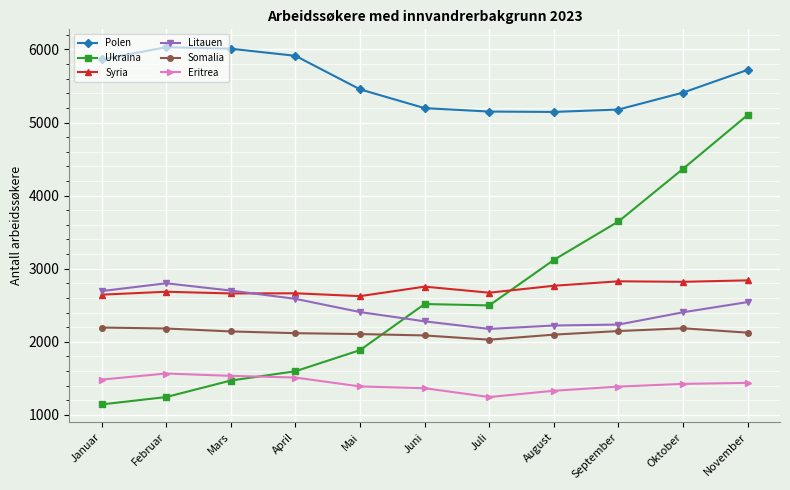

What is the label of the 11th point from the right?

Januar